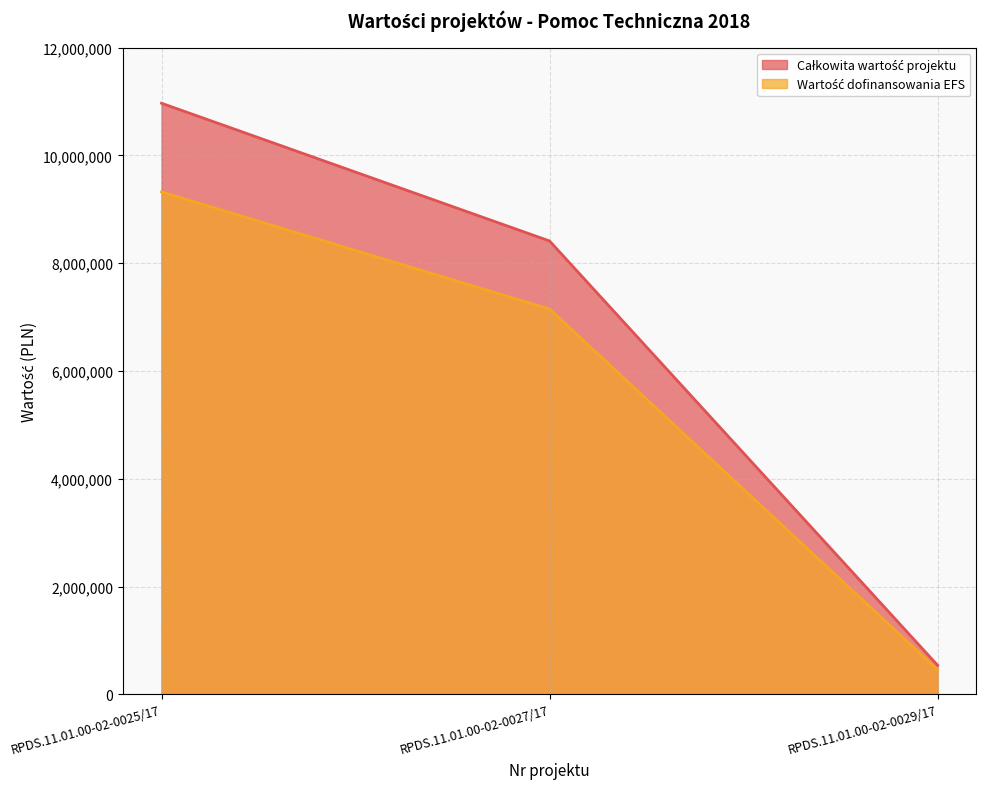

What is the spread (max minus min) of values at RPDS.11.01.00-02-0027/17?

1261764.9